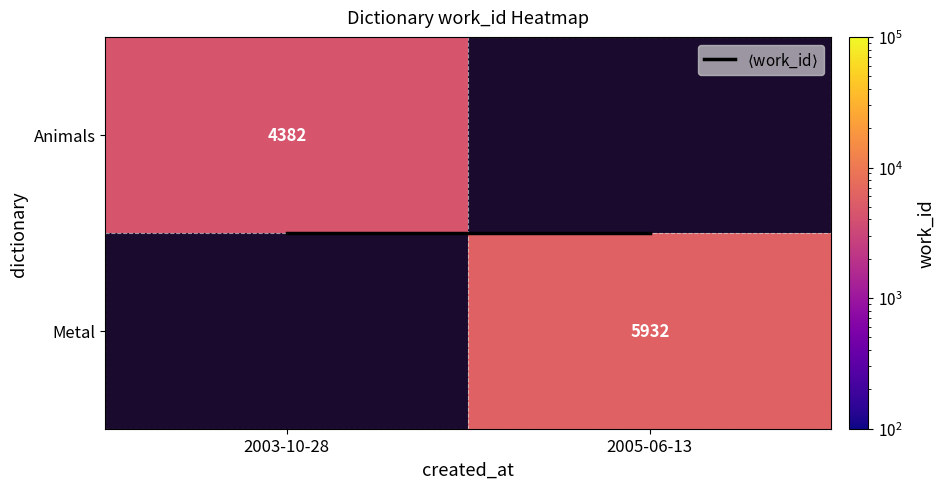

Which series changed the most between 2003-10-28 and 2005-06-13?

$\langle$work_id$\rangle$